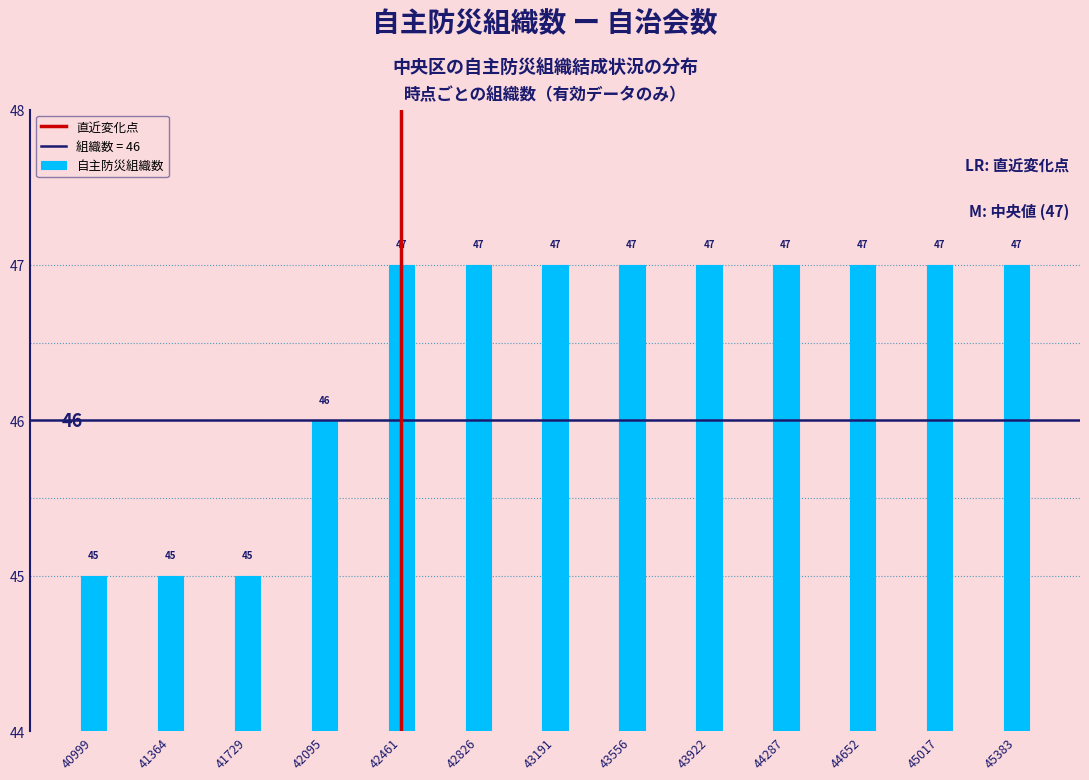

Reading left to right, extract all data points from this chart.

45	45	45	46	47	47	47	47	47	47	47	47	47